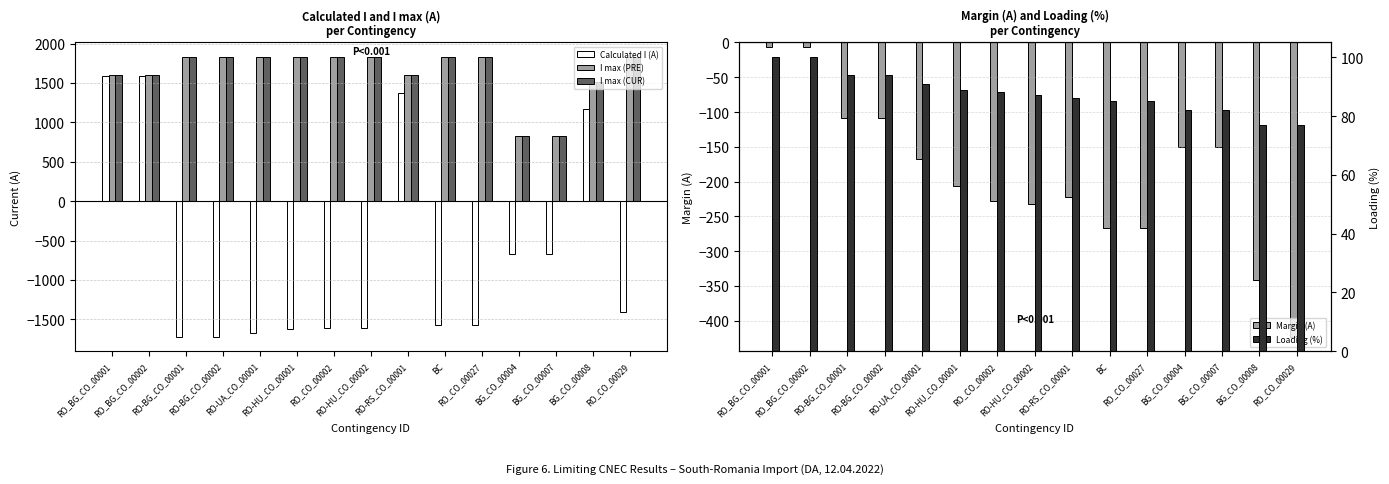

What is the lowest value of the I max (CUR) series?

824